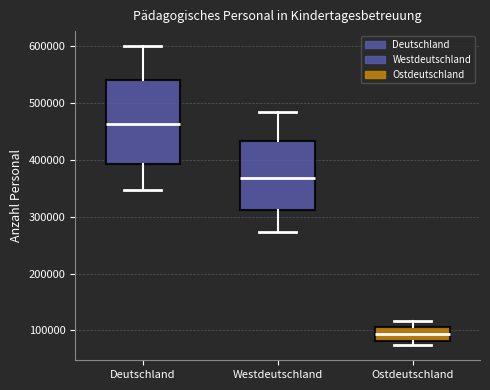

Which box's median line is the highest?

Deutschland